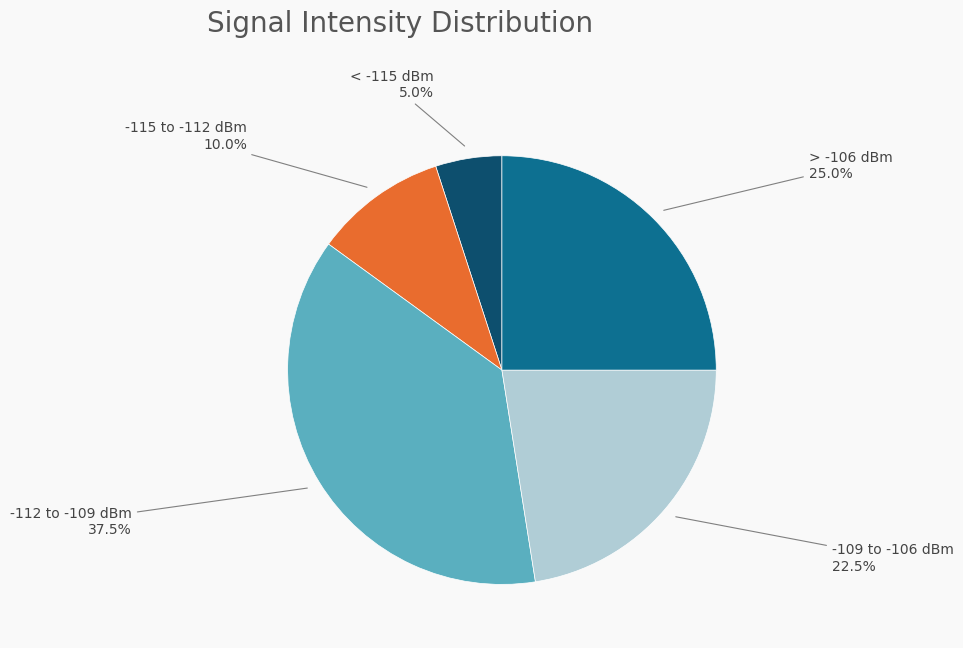

Is there a majority slice in this chart?

No